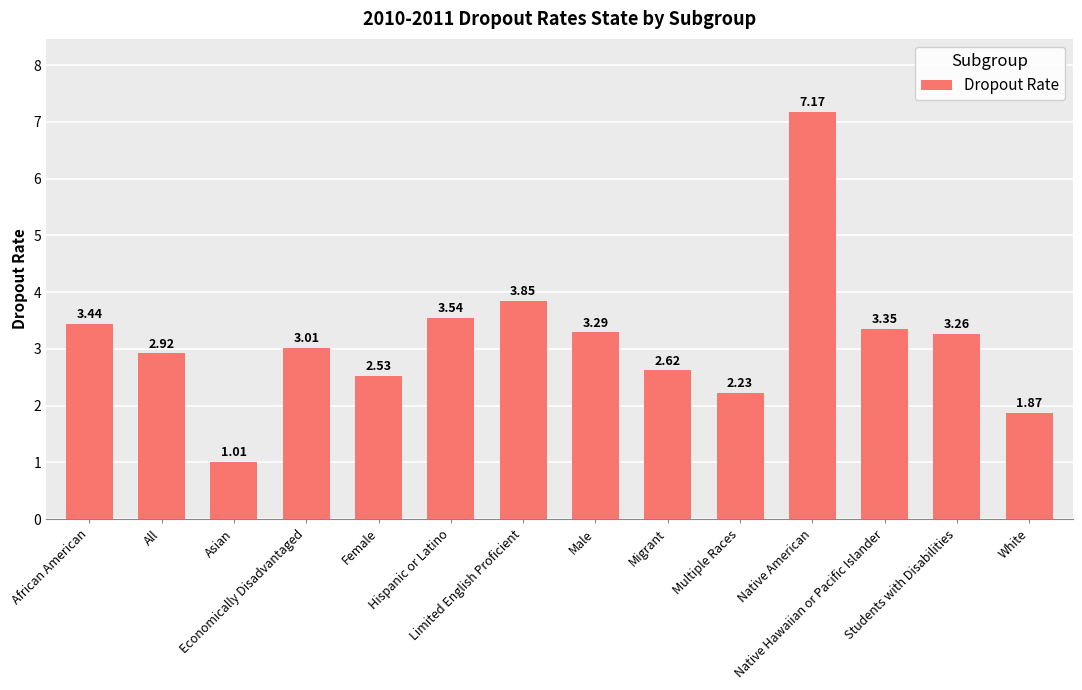

What is the average value?

3.1